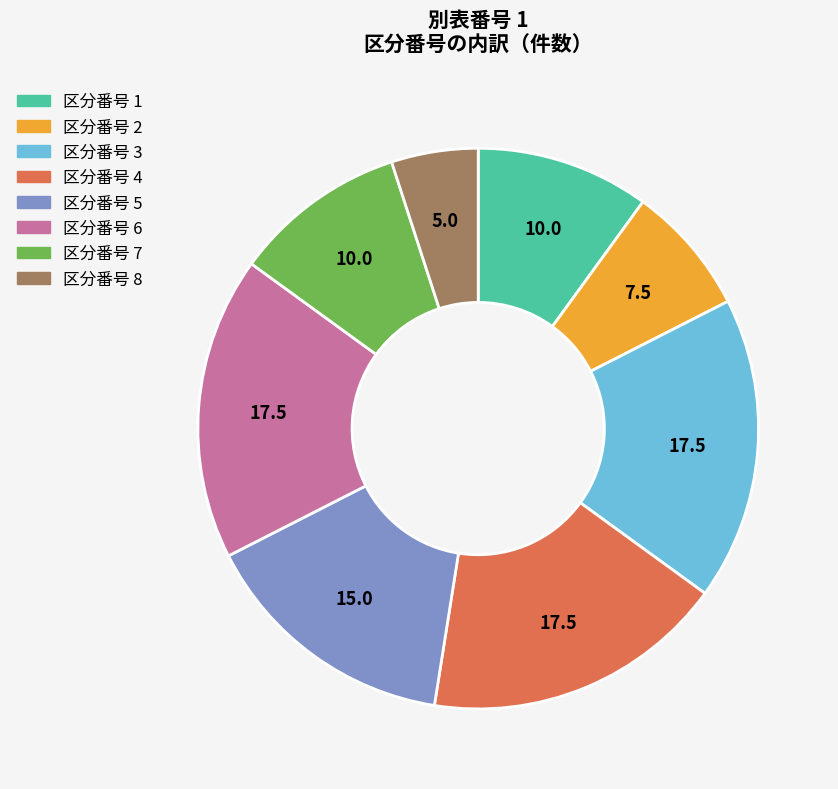

Combined, do 区分番号 2 and 区分番号 4 account for over 50%?

No